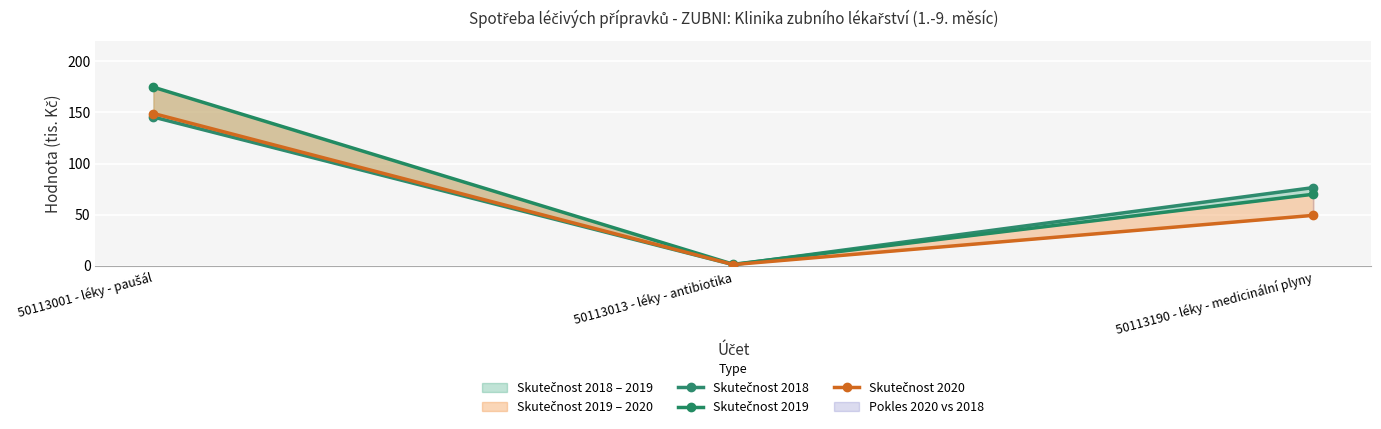

Rank the categories by Skutečnost 2020 value from highest to lowest.

50113001 - léky - paušál, 50113190 - léky - medicinální plyny, 50113013 - léky - antibiotika